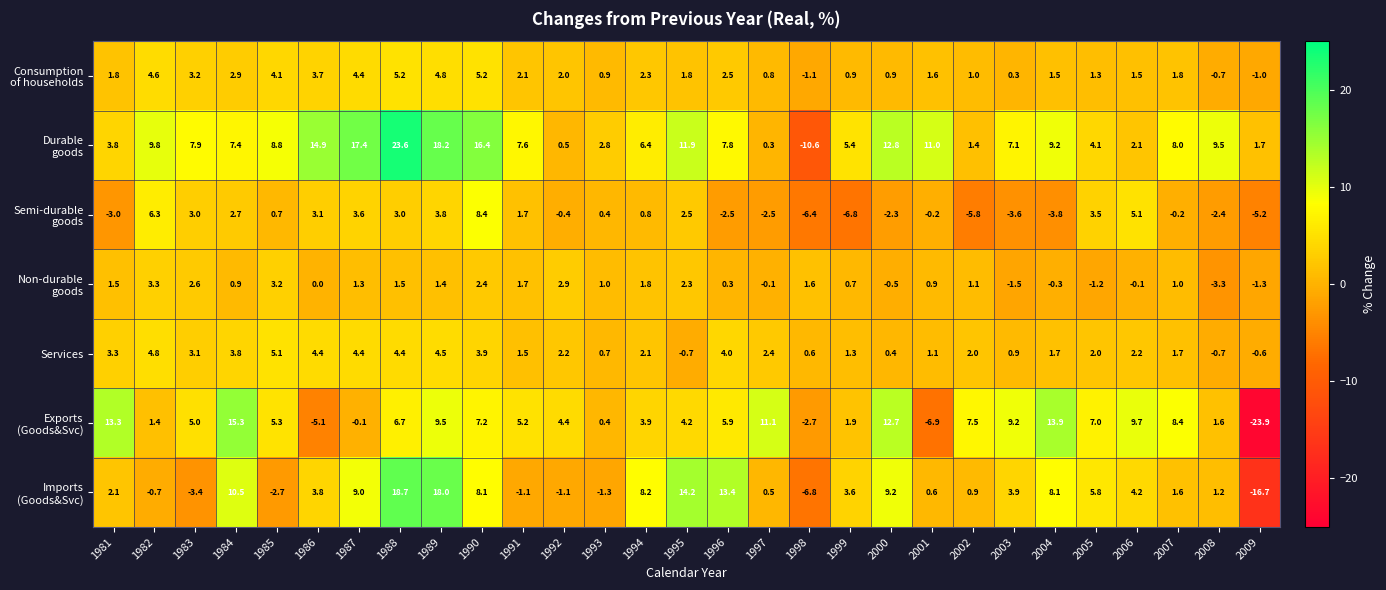

Which label corresponds to the smallest value in the chart?

2009